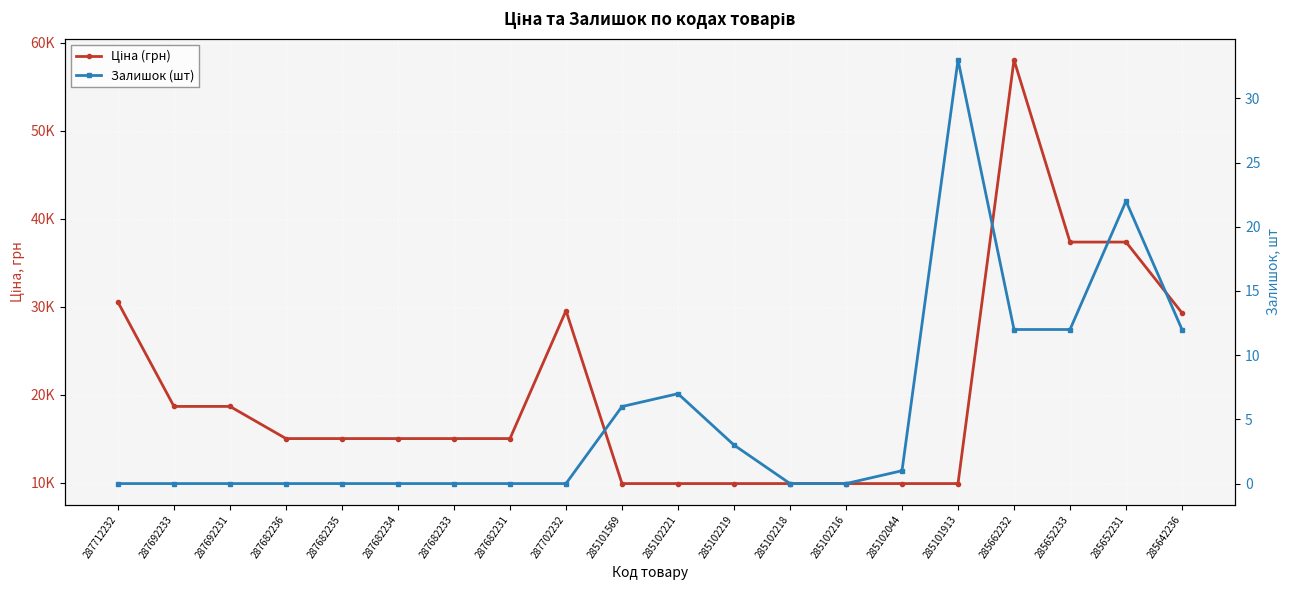

What is the difference between the maximum and minimum values in the Залишок (шт) series?

33.0